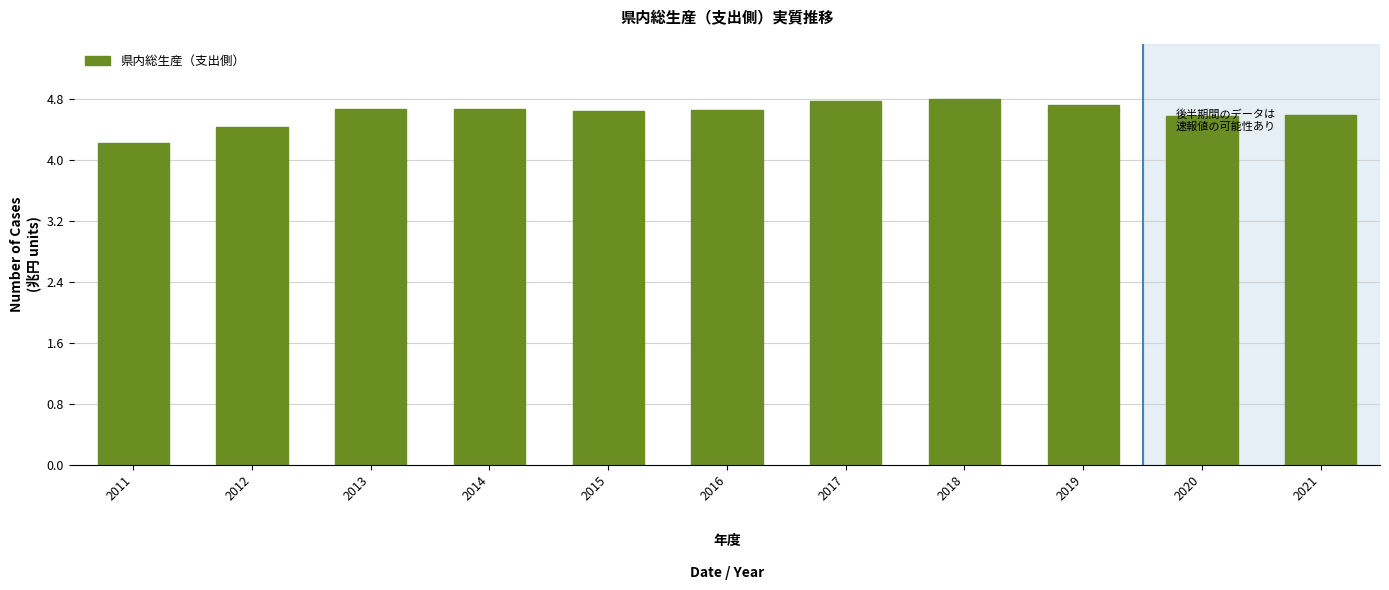

Reading left to right, transcribe all the data shown in this chart.

4.3	4.5	4.7	4.7	4.7	4.7	4.8	4.8	4.8	4.6	4.6